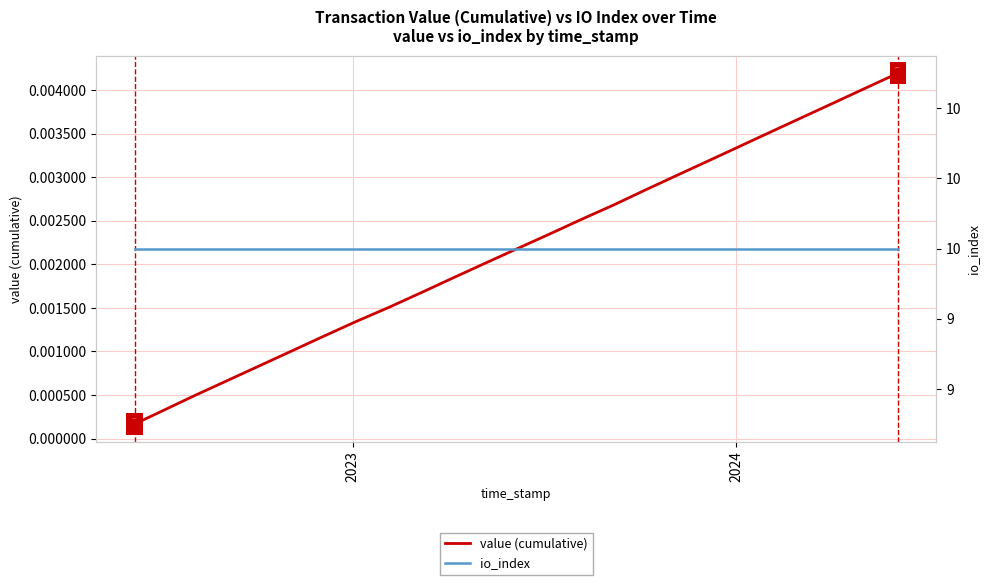

True or false: io_index and value (cumulative) cross at least once.

False